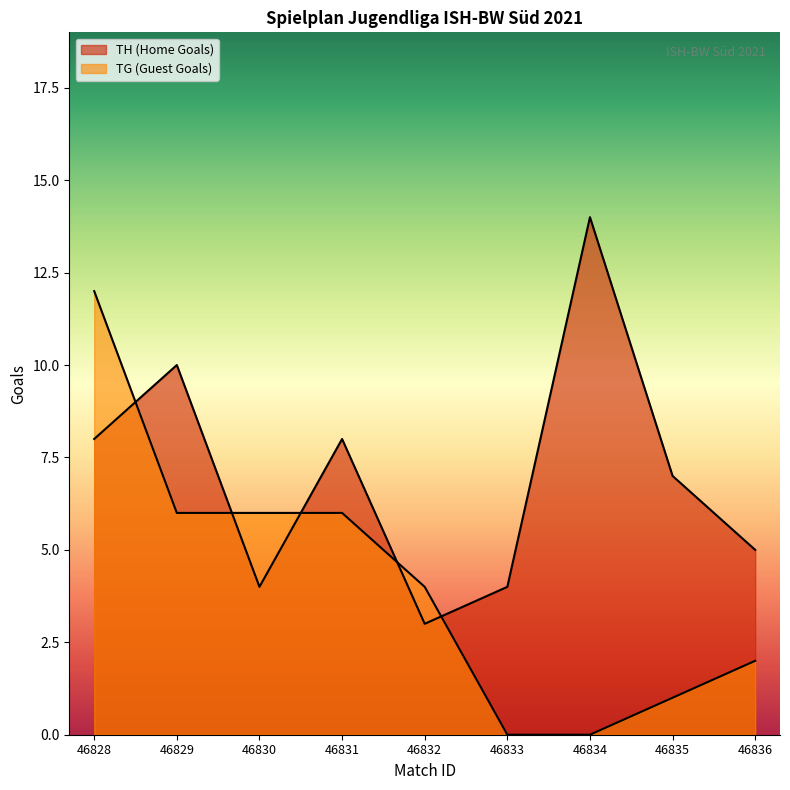

Where is the first local maximum for TH (Home Goals)?

46829